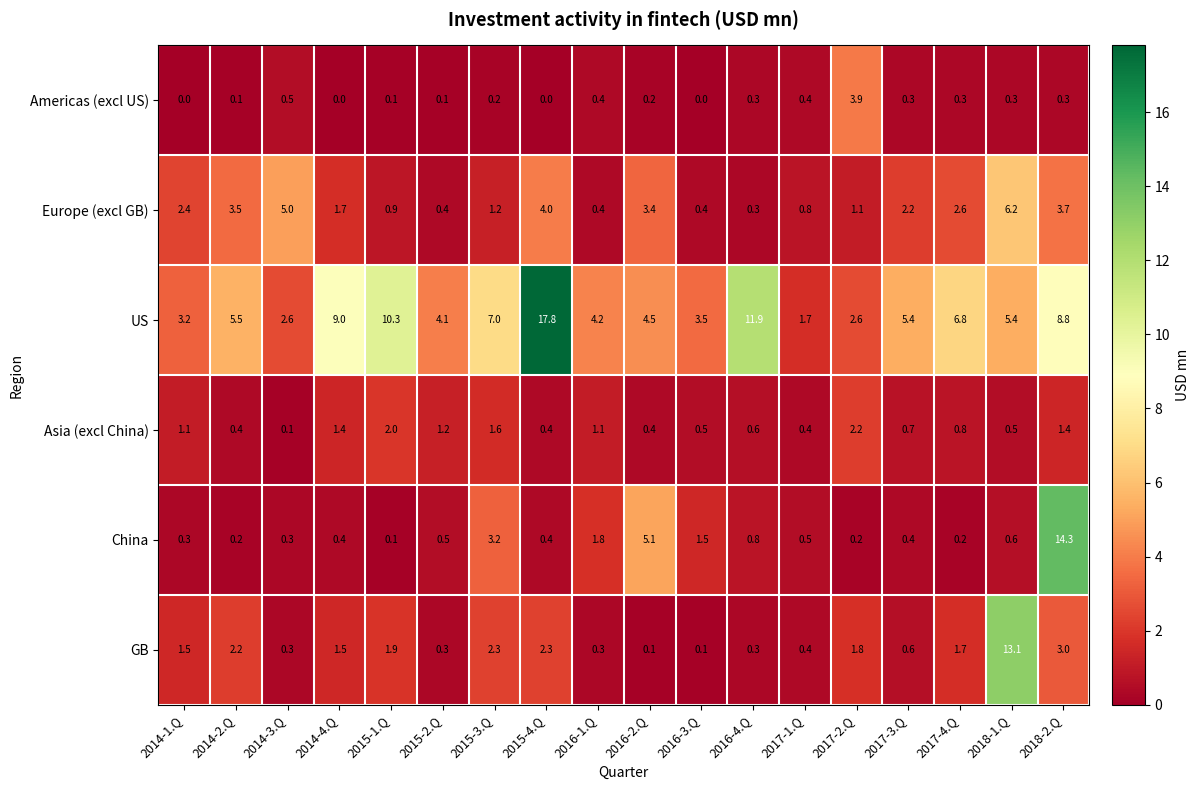

Read the US value at 2017-1.Q.

1.7